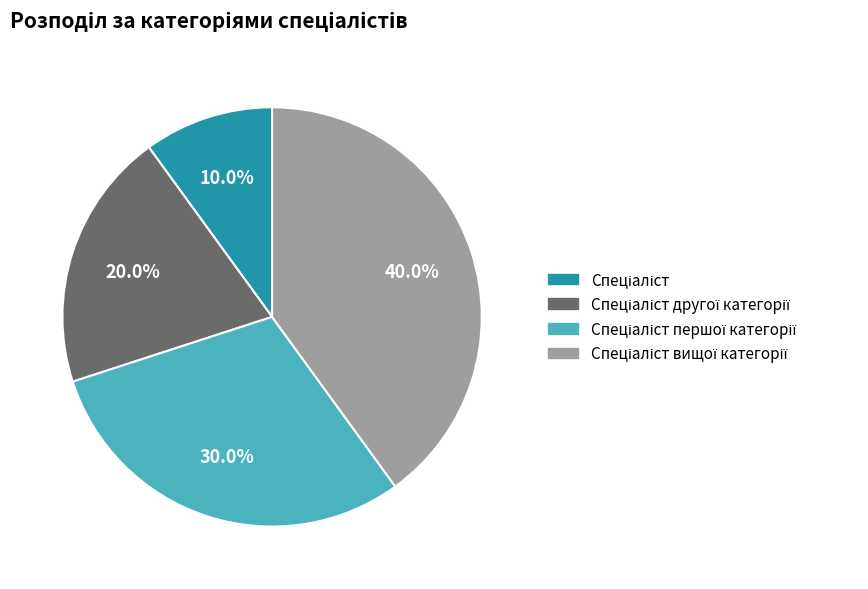

Is there a majority slice in this chart?

No